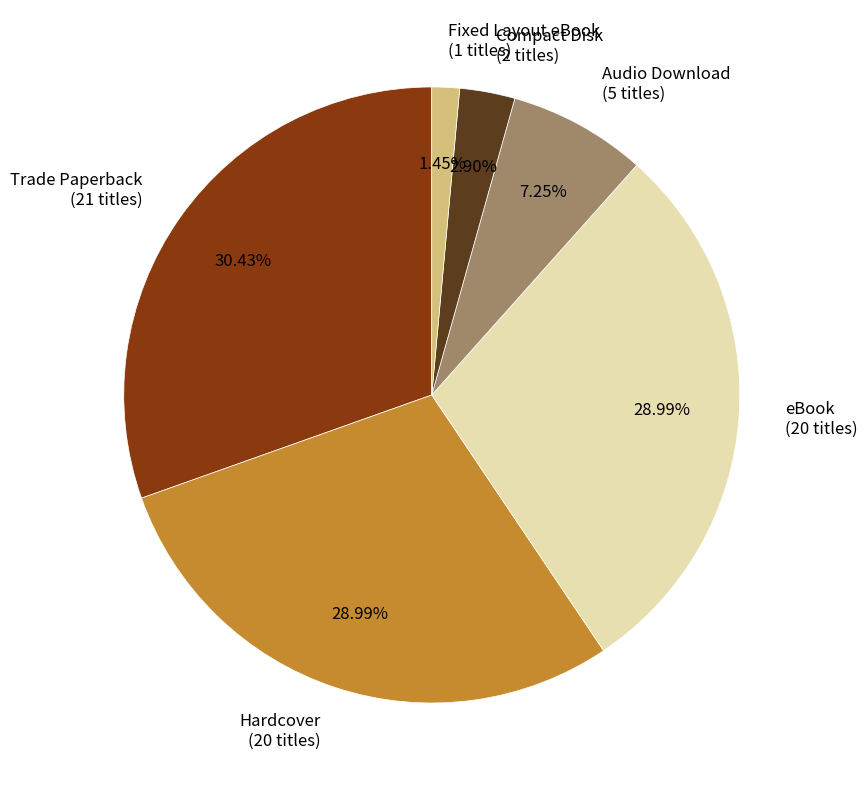

Approximately how many times larger is the value at Audio Download compared to Fixed Layout eBook?

5.0